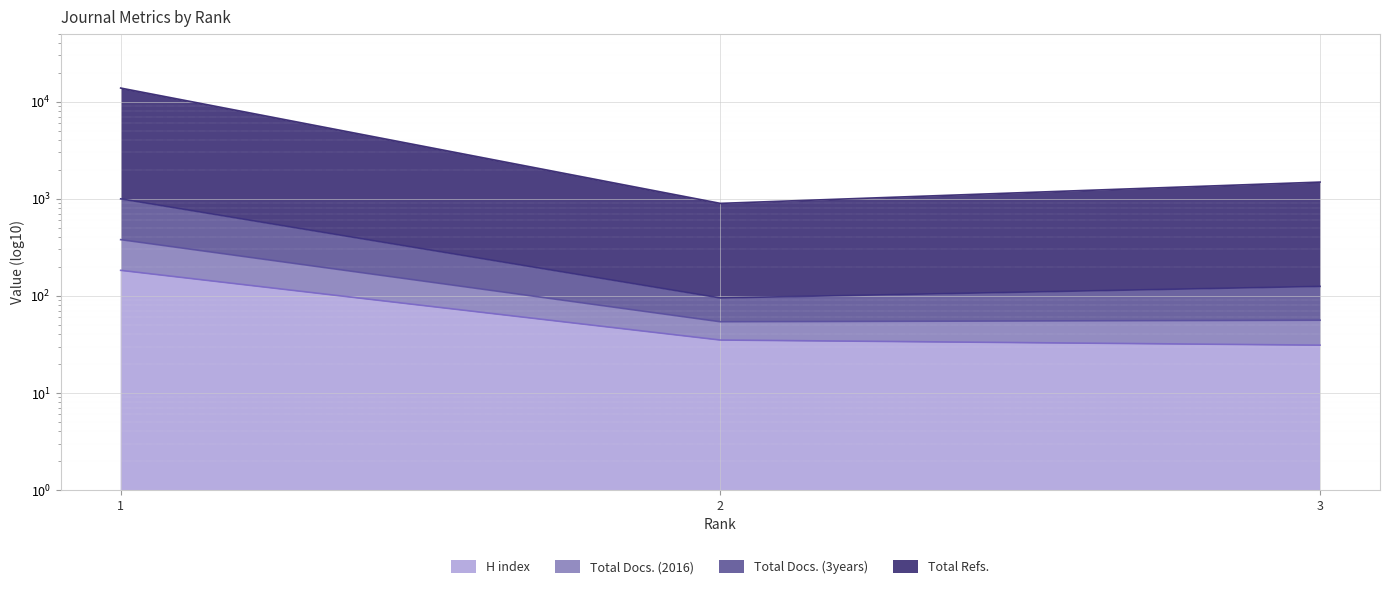

At which label does Total Refs. reach its peak?

1